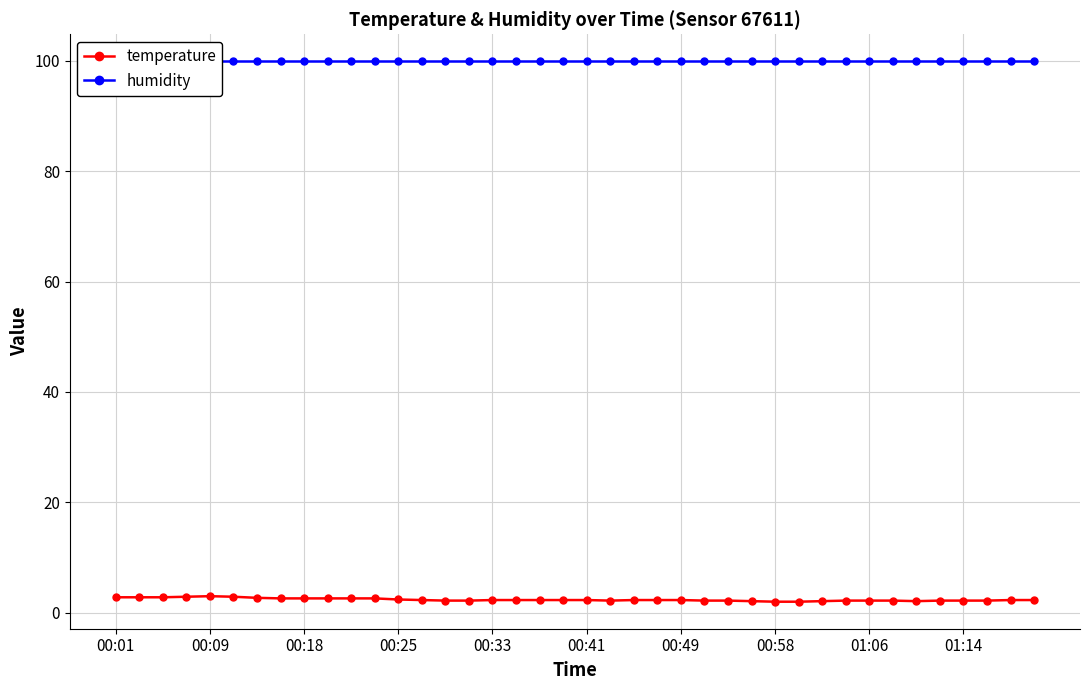

What is the highest value of the temperature series?

3.0